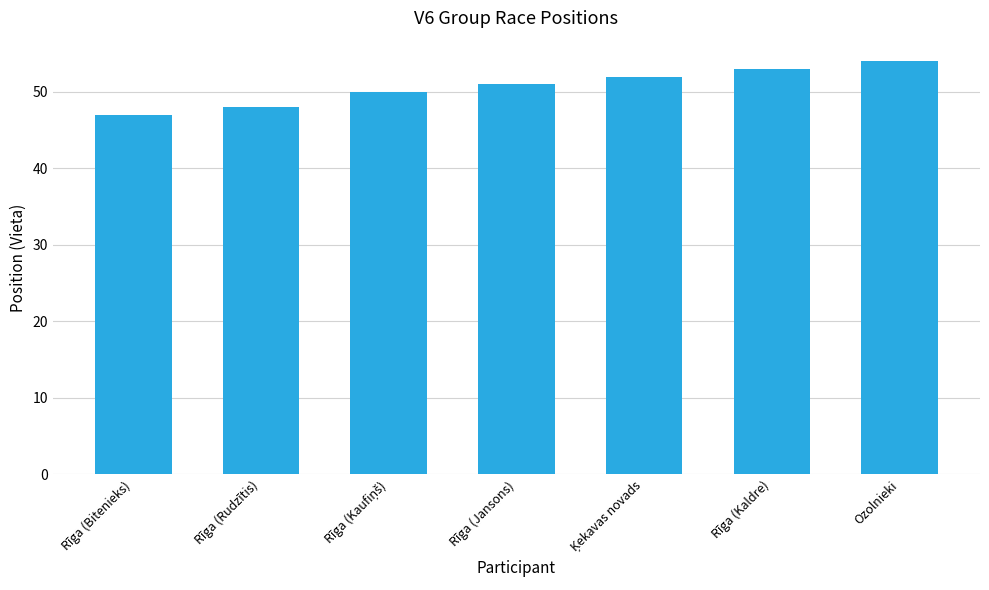

What is the difference between the maximum and second lowest values?

6